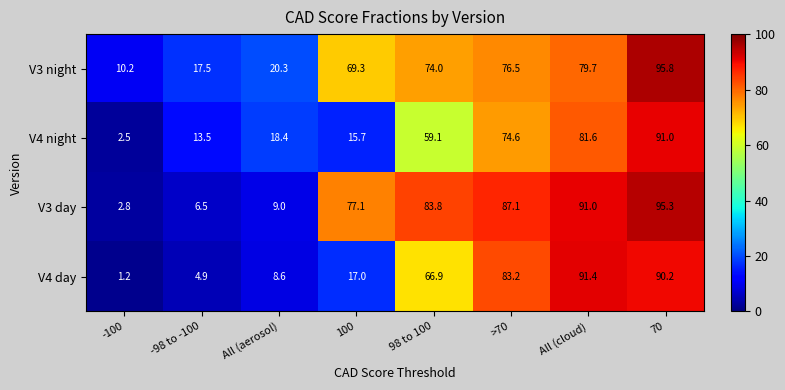

At how many categories does at least one series exceed 59?

5